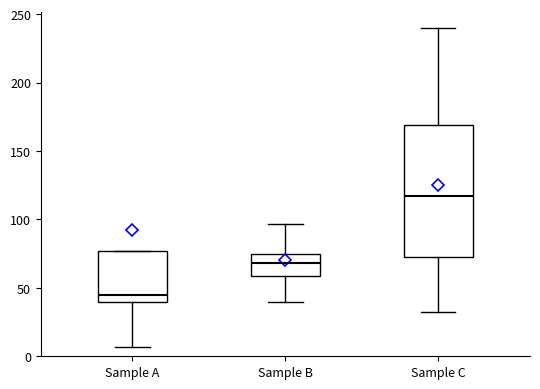

Comparing the boxes themselves (not the whiskers), which one is the tallest?

Sample C